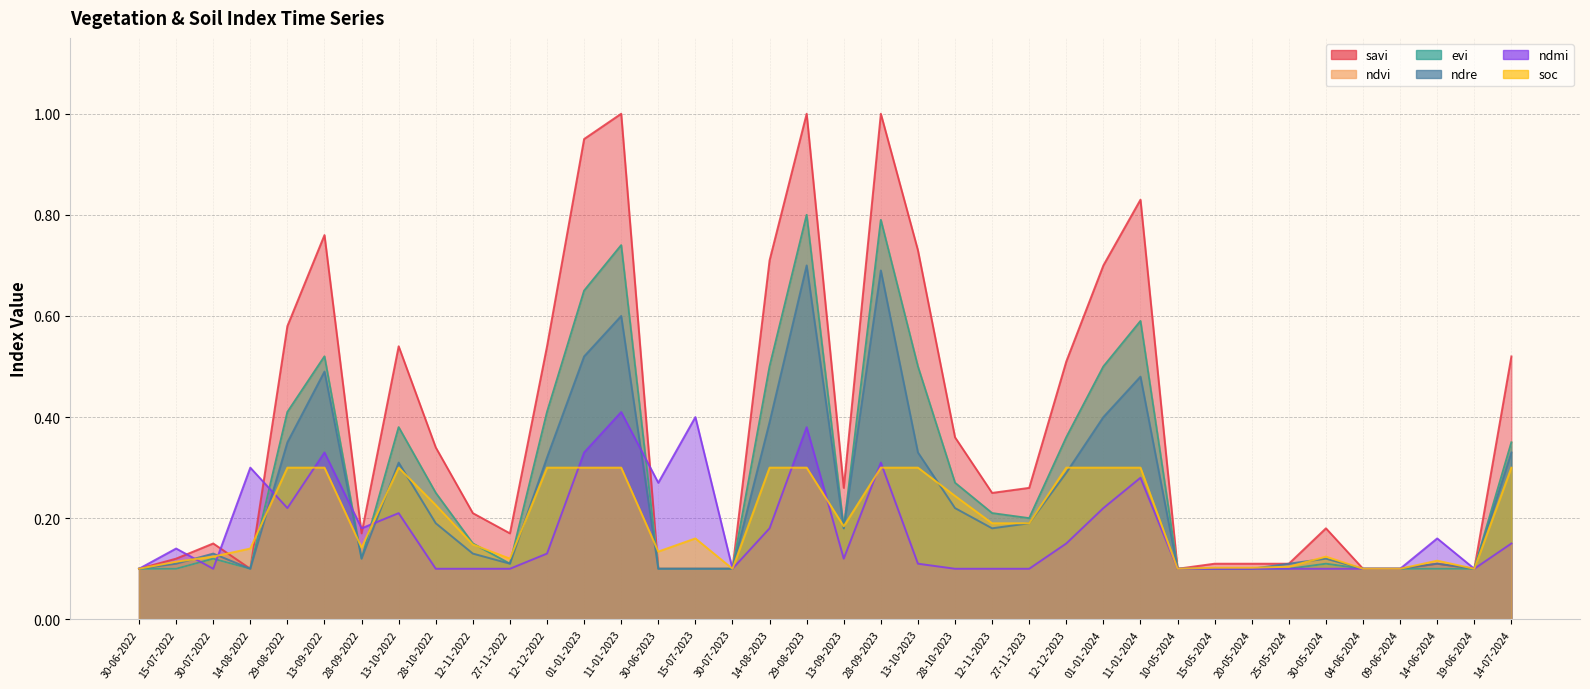

Reading left to right, list all the values displayed in this chart.

savi: 30-06-2022=0.1	15-07-2022=0.1	30-07-2022=0.1	14-08-2022=0.1	29-08-2022=0.6	13-09-2022=0.8	28-09-2022=0.2	13-10-2022=0.5	28-10-2022=0.3	12-11-2022=0.2	27-11-2022=0.2	12-12-2022=0.5	01-01-2023=0.9	11-01-2023=1.0	30-06-2023=0.1	15-07-2023=0.1	30-07-2023=0.1	14-08-2023=0.7	29-08-2023=1.0	13-09-2023=0.3	28-09-2023=1.0	13-10-2023=0.7	28-10-2023=0.4	12-11-2023=0.2	27-11-2023=0.3	12-12-2023=0.5	01-01-2024=0.7	11-01-2024=0.8	10-05-2024=0.1	15-05-2024=0.1	20-05-2024=0.1	25-05-2024=0.1	30-05-2024=0.2	04-06-2024=0.1	09-06-2024=0.1	14-06-2024=0.1	19-06-2024=0.1	14-07-2024=0.5
ndvi: 30-06-2022=0.1	15-07-2022=0.1	30-07-2022=0.1	14-08-2022=0.1	29-08-2022=0.4	13-09-2022=0.5	28-09-2022=0.1	13-10-2022=0.4	28-10-2022=0.2	12-11-2022=0.1	27-11-2022=0.1	12-12-2022=0.4	01-01-2023=0.7	11-01-2023=0.7	30-06-2023=0.1	15-07-2023=0.1	30-07-2023=0.1	14-08-2023=0.5	29-08-2023=0.8	13-09-2023=0.2	28-09-2023=0.8	13-10-2023=0.5	28-10-2023=0.3	12-11-2023=0.2	27-11-2023=0.2	12-12-2023=0.4	01-01-2024=0.5	11-01-2024=0.6	10-05-2024=0.1	15-05-2024=0.1	20-05-2024=0.1	25-05-2024=0.1	30-05-2024=0.1	04-06-2024=0.1	09-06-2024=0.1	14-06-2024=0.1	19-06-2024=0.1	14-07-2024=0.3
evi: 30-06-2022=0.1	15-07-2022=0.1	30-07-2022=0.1	14-08-2022=0.1	29-08-2022=0.4	13-09-2022=0.5	28-09-2022=0.1	13-10-2022=0.4	28-10-2022=0.2	12-11-2022=0.1	27-11-2022=0.1	12-12-2022=0.4	01-01-2023=0.7	11-01-2023=0.7	30-06-2023=0.1	15-07-2023=0.1	30-07-2023=0.1	14-08-2023=0.5	29-08-2023=0.8	13-09-2023=0.2	28-09-2023=0.8	13-10-2023=0.5	28-10-2023=0.3	12-11-2023=0.2	27-11-2023=0.2	12-12-2023=0.4	01-01-2024=0.5	11-01-2024=0.6	10-05-2024=0.1	15-05-2024=0.1	20-05-2024=0.1	25-05-2024=0.1	30-05-2024=0.1	04-06-2024=0.1	09-06-2024=0.1	14-06-2024=0.1	19-06-2024=0.1	14-07-2024=0.3
ndre: 30-06-2022=0.1	15-07-2022=0.1	30-07-2022=0.1	14-08-2022=0.1	29-08-2022=0.3	13-09-2022=0.5	28-09-2022=0.1	13-10-2022=0.3	28-10-2022=0.2	12-11-2022=0.1	27-11-2022=0.1	12-12-2022=0.3	01-01-2023=0.5	11-01-2023=0.6	30-06-2023=0.1	15-07-2023=0.1	30-07-2023=0.1	14-08-2023=0.4	29-08-2023=0.7	13-09-2023=0.2	28-09-2023=0.7	13-10-2023=0.3	28-10-2023=0.2	12-11-2023=0.2	27-11-2023=0.2	12-12-2023=0.3	01-01-2024=0.4	11-01-2024=0.5	10-05-2024=0.1	15-05-2024=0.1	20-05-2024=0.1	25-05-2024=0.1	30-05-2024=0.1	04-06-2024=0.1	09-06-2024=0.1	14-06-2024=0.1	19-06-2024=0.1	14-07-2024=0.3
ndmi: 30-06-2022=0.1	15-07-2022=0.1	30-07-2022=0.1	14-08-2022=0.3	29-08-2022=0.2	13-09-2022=0.3	28-09-2022=0.2	13-10-2022=0.2	28-10-2022=0.1	12-11-2022=0.1	27-11-2022=0.1	12-12-2022=0.1	01-01-2023=0.3	11-01-2023=0.4	30-06-2023=0.3	15-07-2023=0.4	30-07-2023=0.1	14-08-2023=0.2	29-08-2023=0.4	13-09-2023=0.1	28-09-2023=0.3	13-10-2023=0.1	28-10-2023=0.1	12-11-2023=0.1	27-11-2023=0.1	12-12-2023=0.1	01-01-2024=0.2	11-01-2024=0.3	10-05-2024=0.1	15-05-2024=0.1	20-05-2024=0.1	25-05-2024=0.1	30-05-2024=0.1	04-06-2024=0.1	09-06-2024=0.1	14-06-2024=0.2	19-06-2024=0.1	14-07-2024=0.1
soc: 30-06-2022=0.1	15-07-2022=0.1	30-07-2022=0.1	14-08-2022=0.1	29-08-2022=0.3	13-09-2022=0.3	28-09-2022=0.1	13-10-2022=0.3	28-10-2022=0.2	12-11-2022=0.1	27-11-2022=0.1	12-12-2022=0.3	01-01-2023=0.3	11-01-2023=0.3	30-06-2023=0.1	15-07-2023=0.2	30-07-2023=0.1	14-08-2023=0.3	29-08-2023=0.3	13-09-2023=0.2	28-09-2023=0.3	13-10-2023=0.3	28-10-2023=0.2	12-11-2023=0.2	27-11-2023=0.2	12-12-2023=0.3	01-01-2024=0.3	11-01-2024=0.3	10-05-2024=0.1	15-05-2024=0.1	20-05-2024=0.1	25-05-2024=0.1	30-05-2024=0.1	04-06-2024=0.1	09-06-2024=0.1	14-06-2024=0.1	19-06-2024=0.1	14-07-2024=0.3